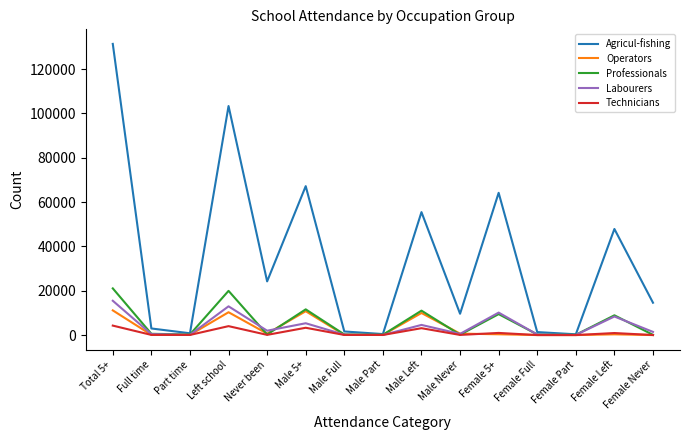

The Operators series shows 10310 at Left school. True or false?

True